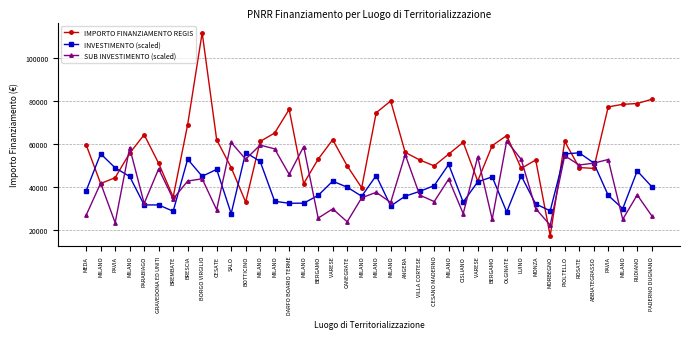

How many lines are shown in the chart?

3